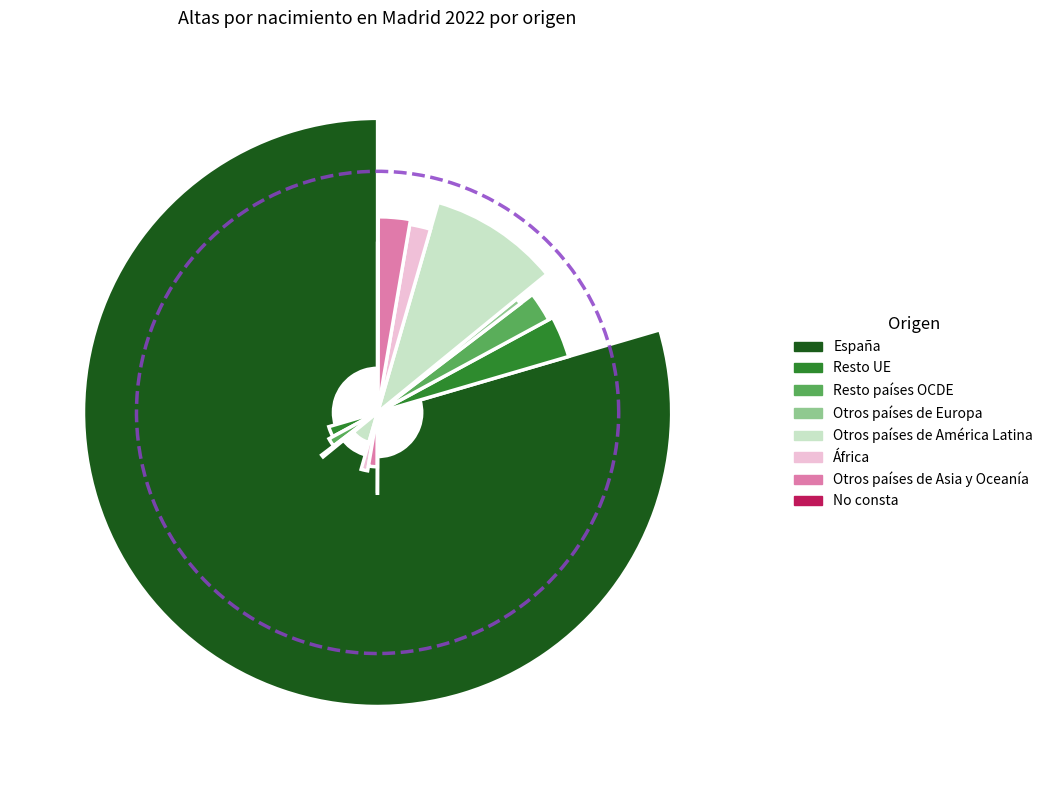

What is the total percentage of Resto países OCDE and No consta?

2.5%